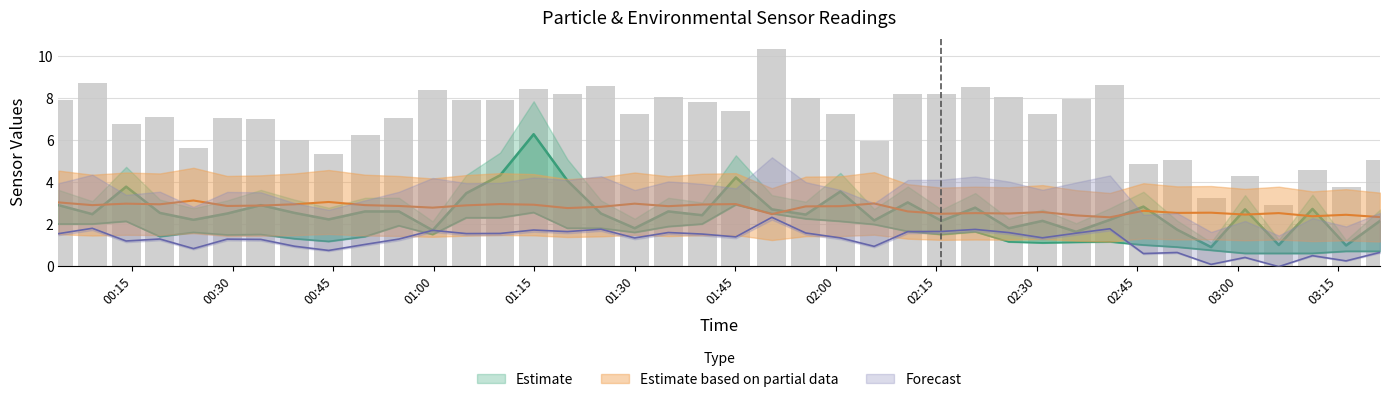

Which category has the lowest value across all series?

2021/09/18 03:01:06